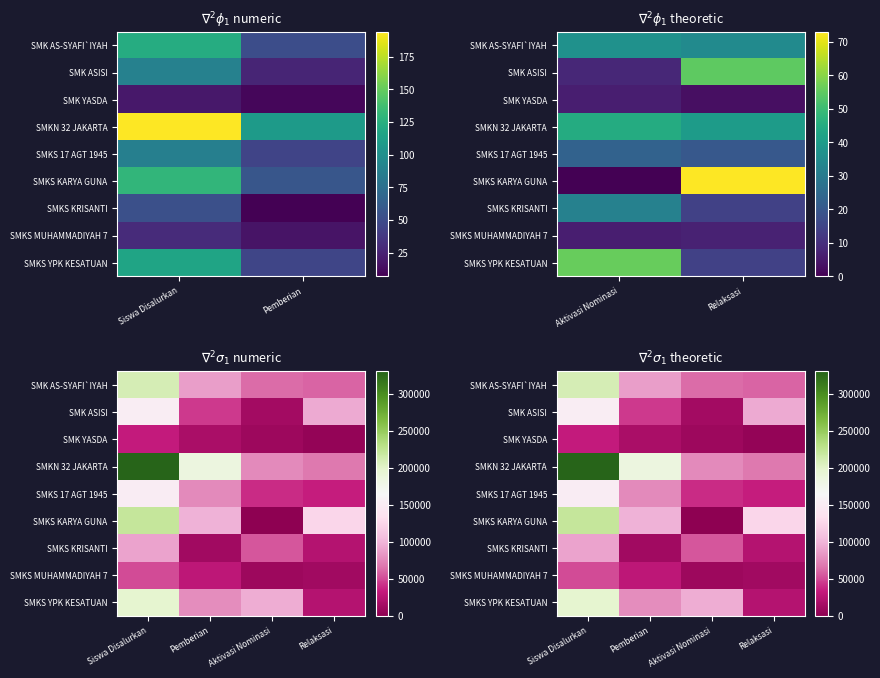

Which series has the largest range (max minus min)?

SMKN 32 JAKARTA